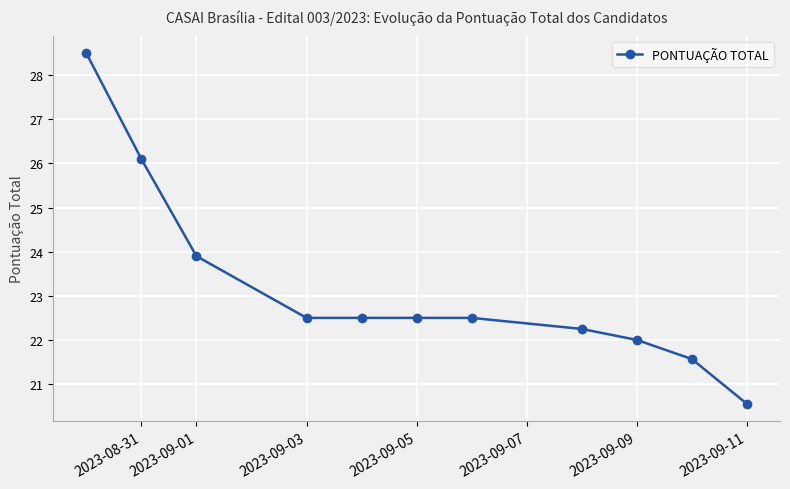

How many distinct data groups are displayed?

1